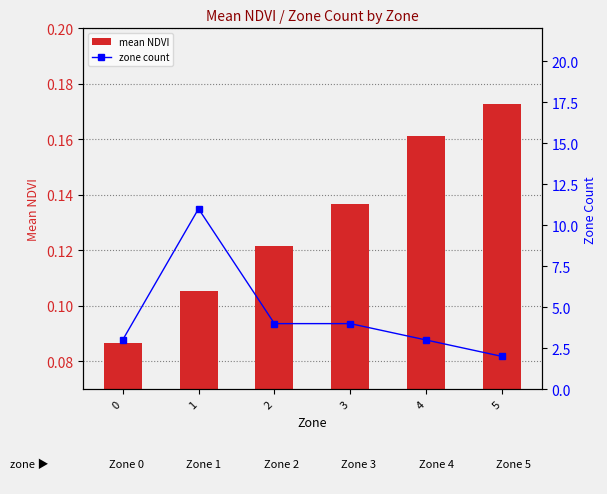

At which label is zone count closest to 6?

2